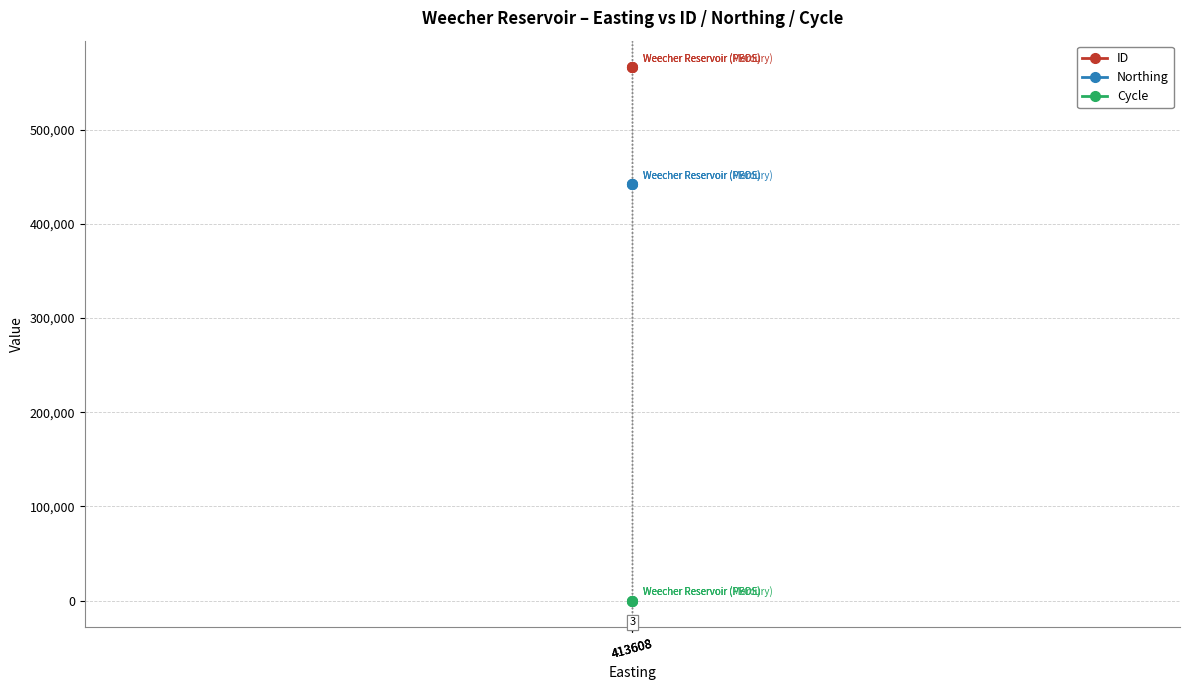

Read the Cycle value at 413608.

3